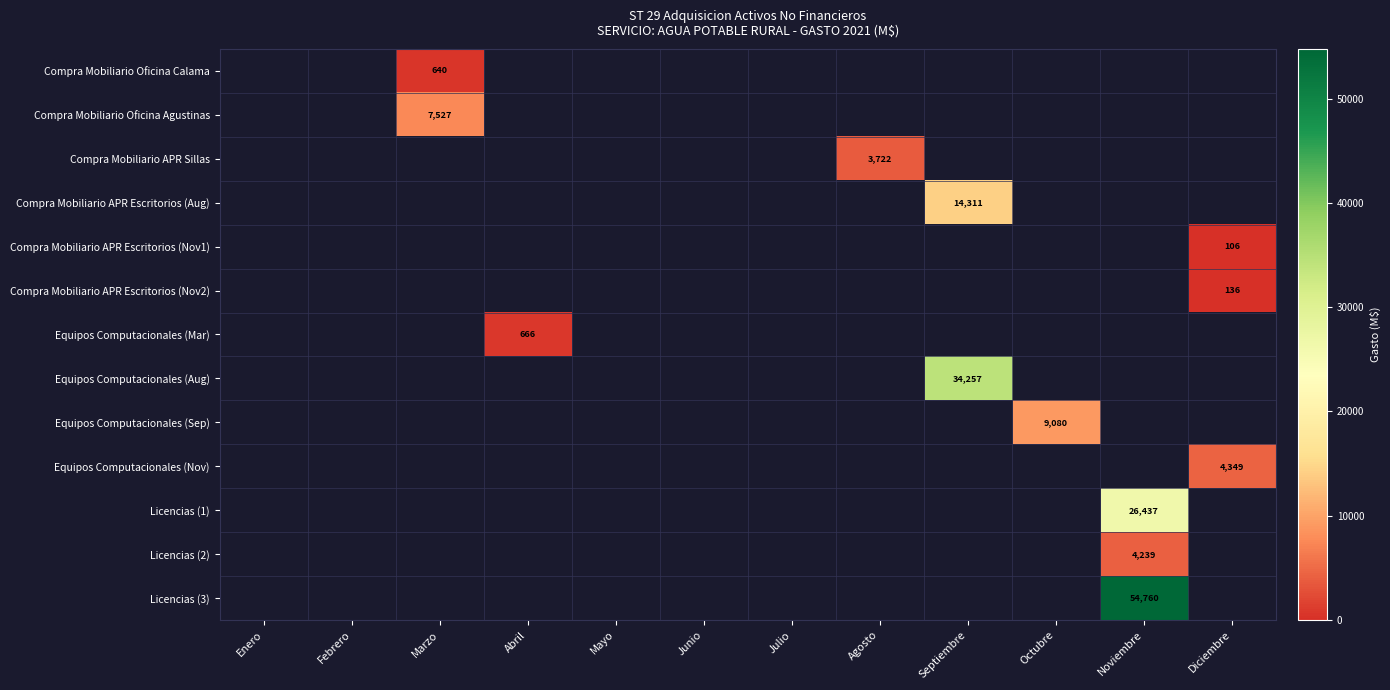

What is the maximum value for Compra Mobiliario APR Escritorios (Aug)?

14310.8